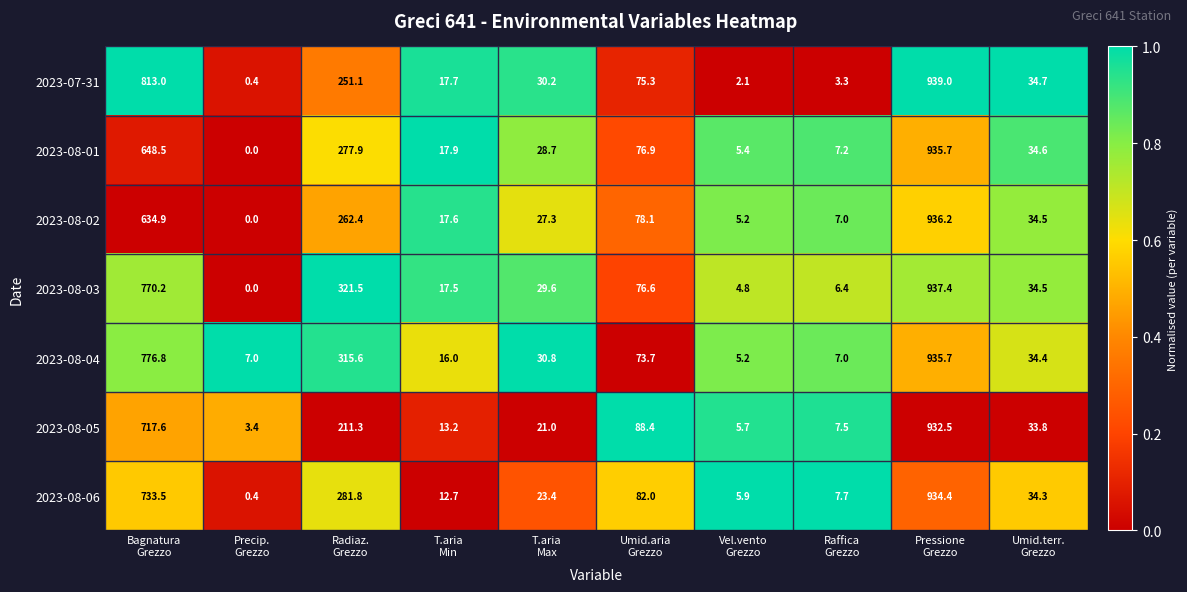

What is the minimum value for 2023-08-06?

0.4